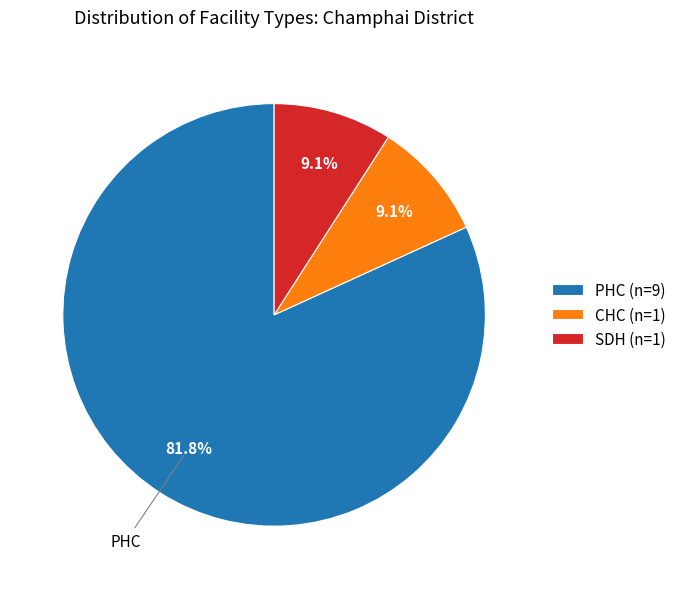

What percentage do PHC (n=9) and SDH (n=1) together represent?

90.9%